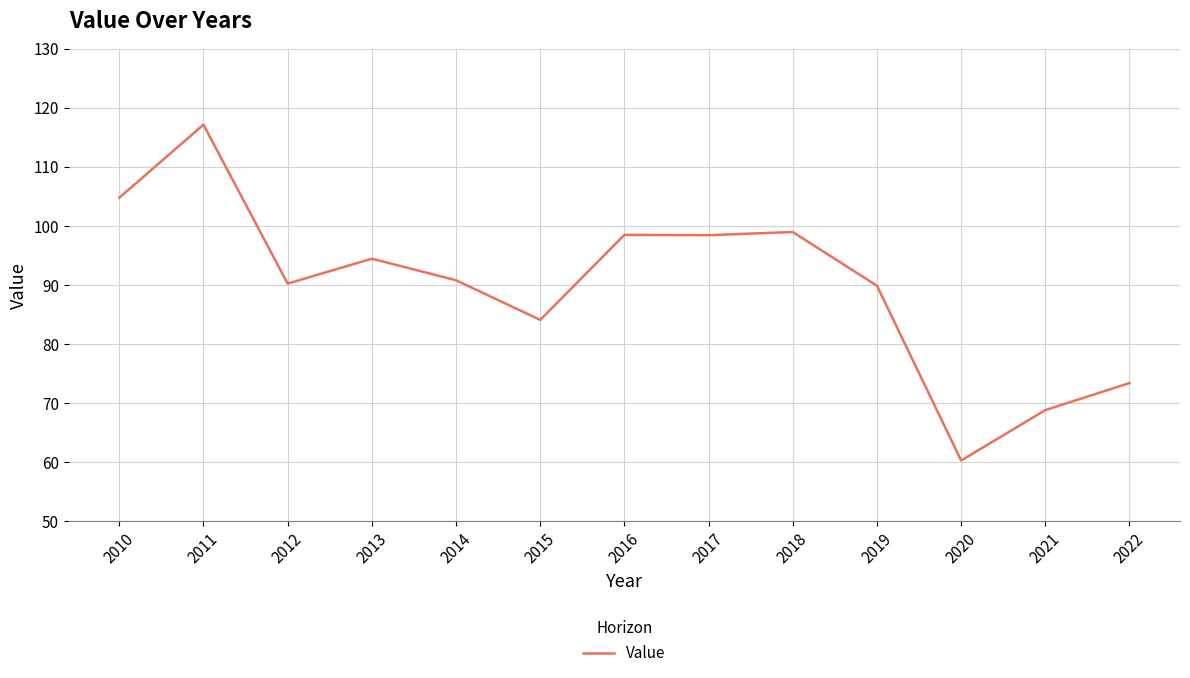

The value at 2010 is 137.5. True or false?

False